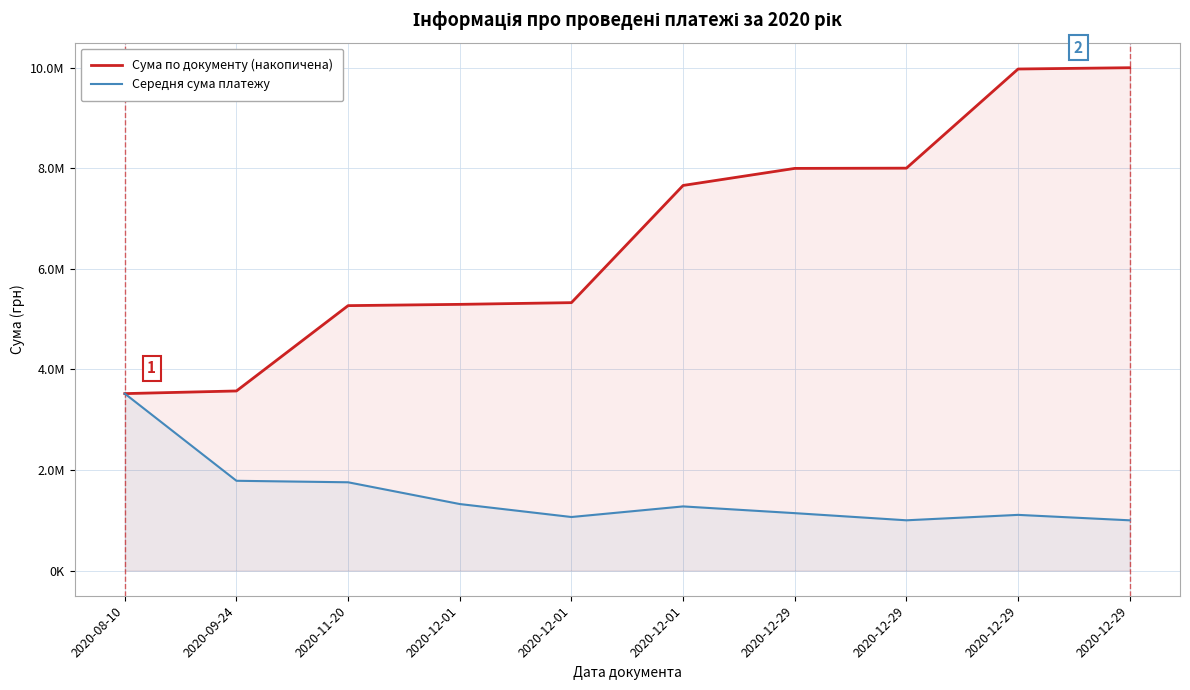

Rank the series by their average value, from lowest to highest.

Середня сума платежу, Сума по документу (накопичена)